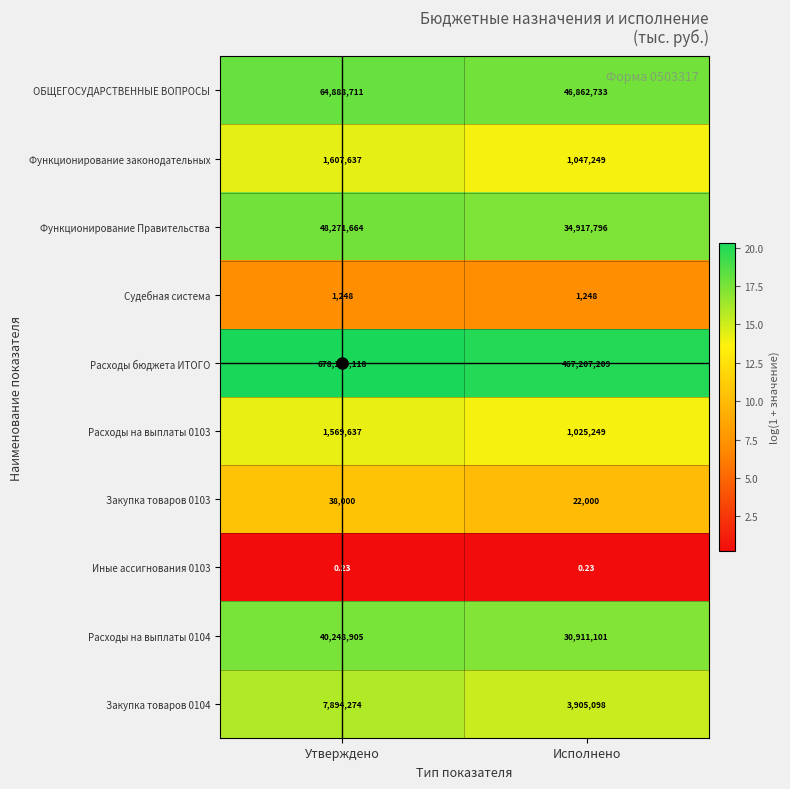

Which category has the highest value in the Расходы на выплаты 0103 series?

Утверждено